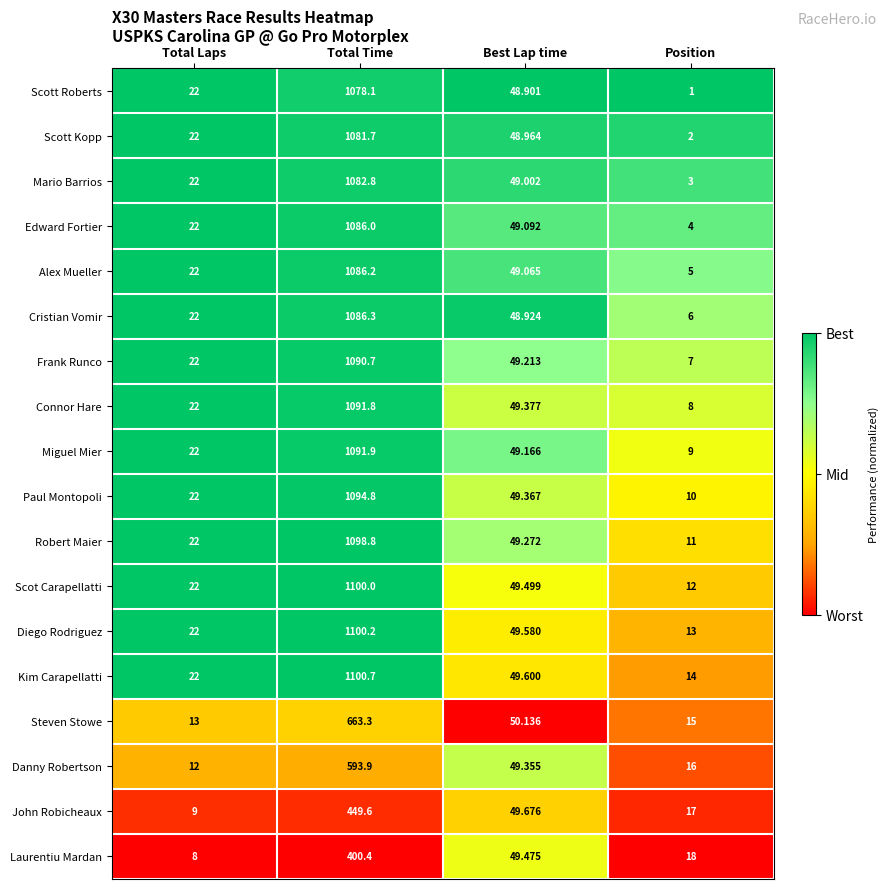

What is the spread (max minus min) of values at Position?

17.0